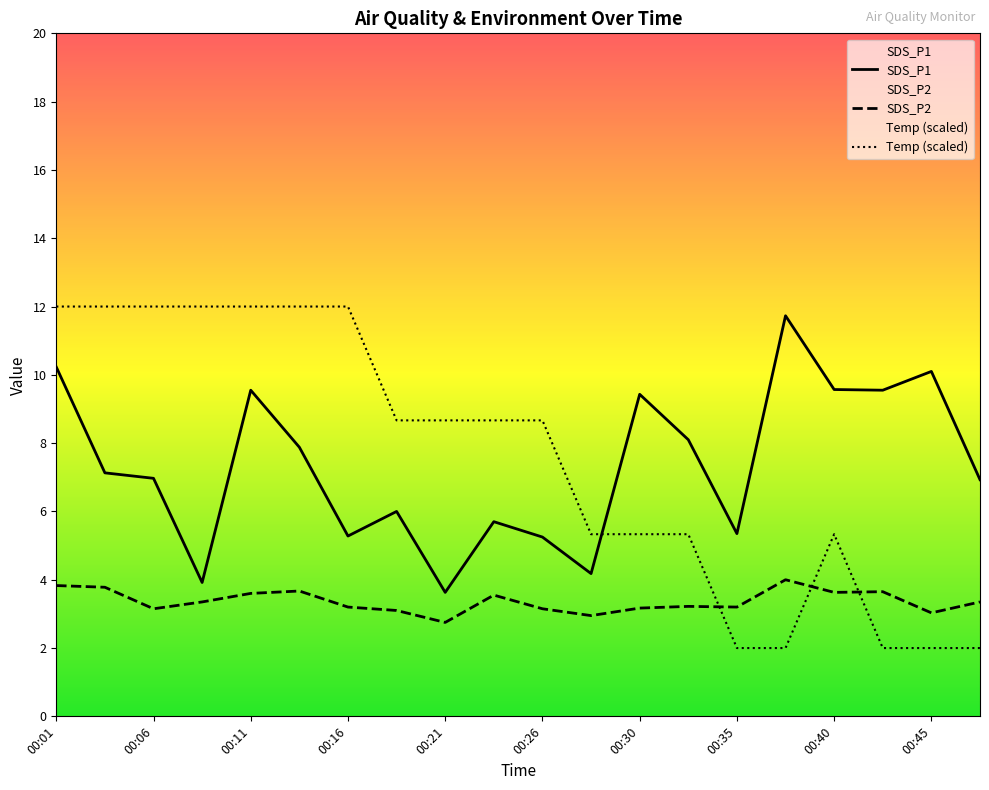

What is the total value across all series at 00:08?

19.3